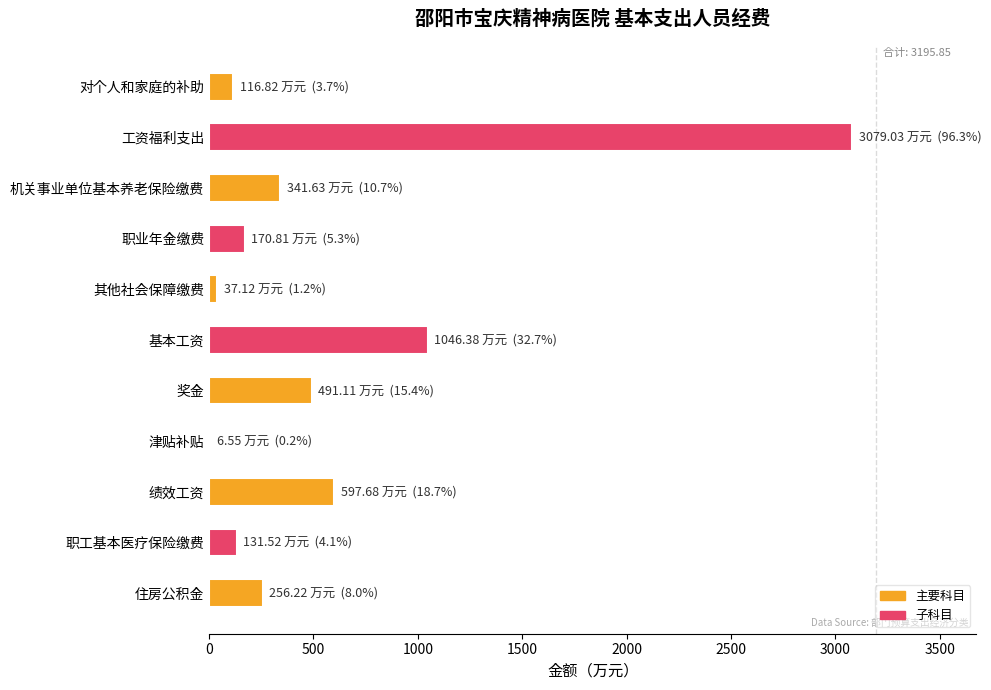

Reading top to bottom, extract all data points from this chart.

对个人和家庭的补助=116.8	工资福利支出=3079.0	机关事业单位基本养老保险缴费=341.6	职业年金缴费=170.8	其他社会保障缴费=37.1	基本工资=1046.4	奖金=491.1	津贴补贴=6.6	绩效工资=597.7	职工基本医疗保险缴费=131.5	住房公积金=256.2